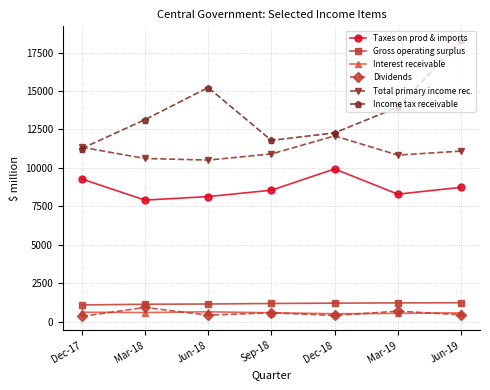

Rank the series by their maximum value, from lowest to highest.

Interest receivable, Dividends, Gross operating surplus, Taxes on prod & imports, Total primary income rec., Income tax receivable